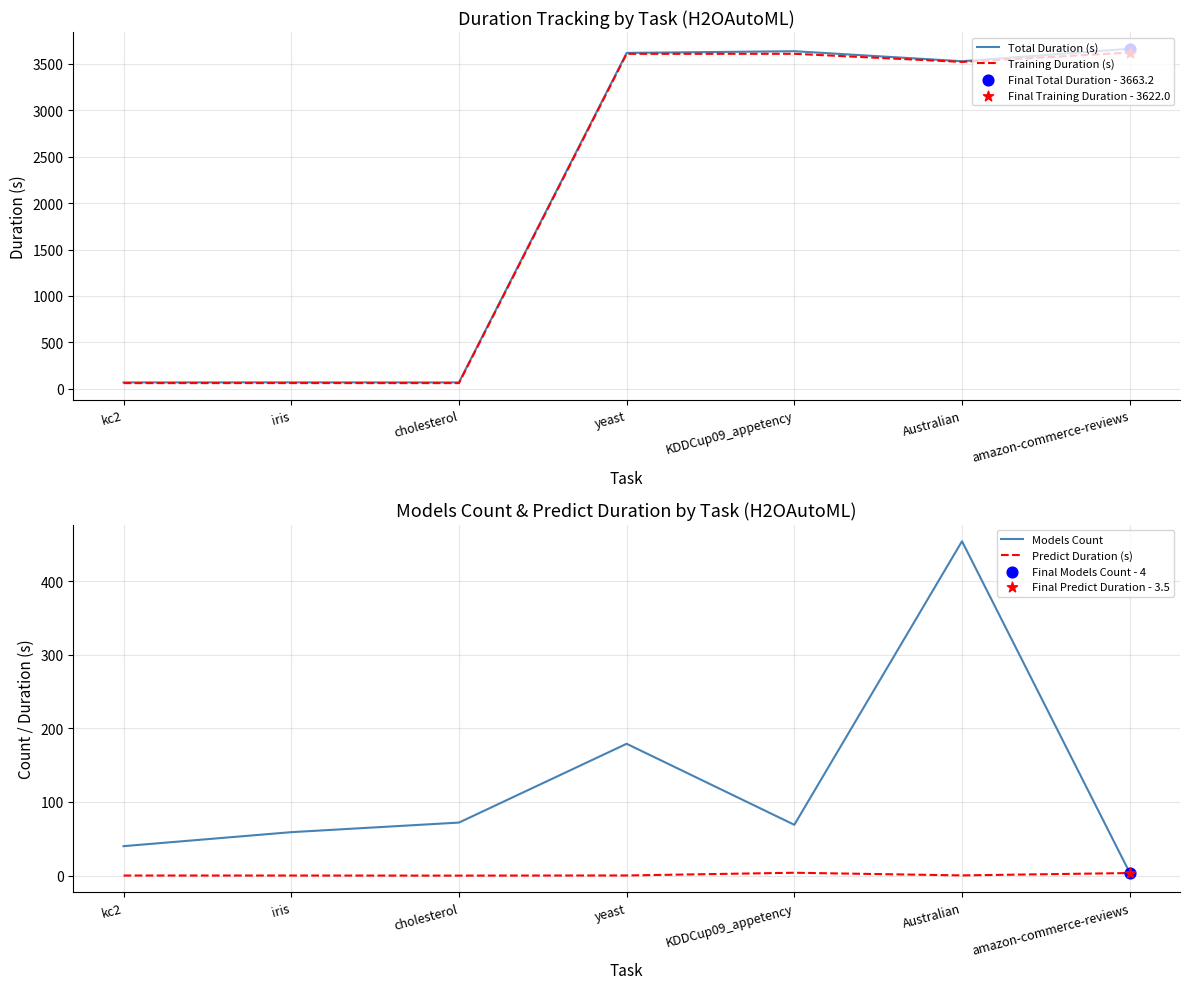

What is the total value across all series at cholesterol?

202.3